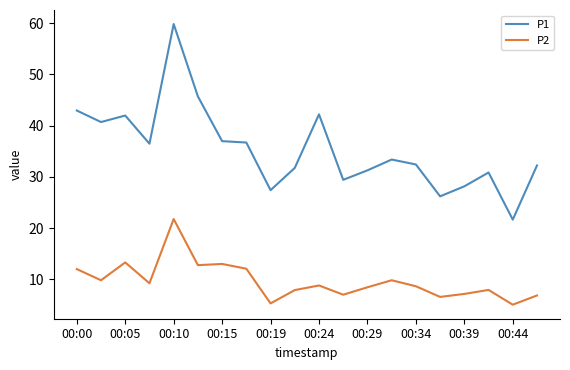

Which series has the widest spread of values?

P1